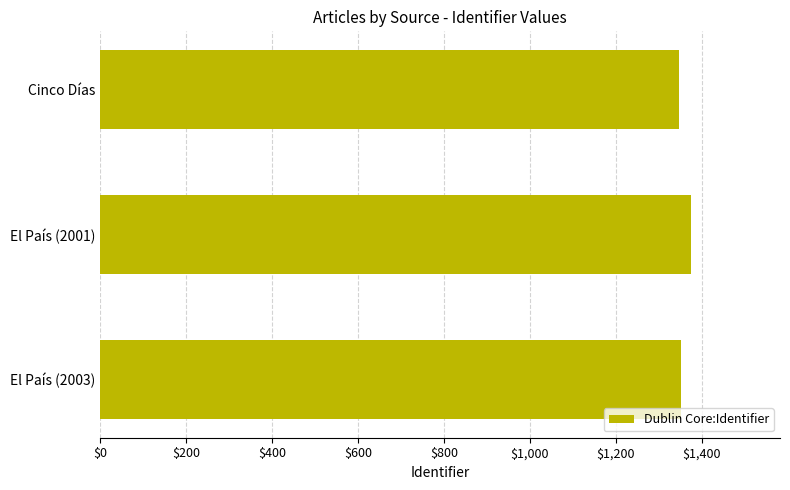

What value does the data have at El País (2003)?

1351